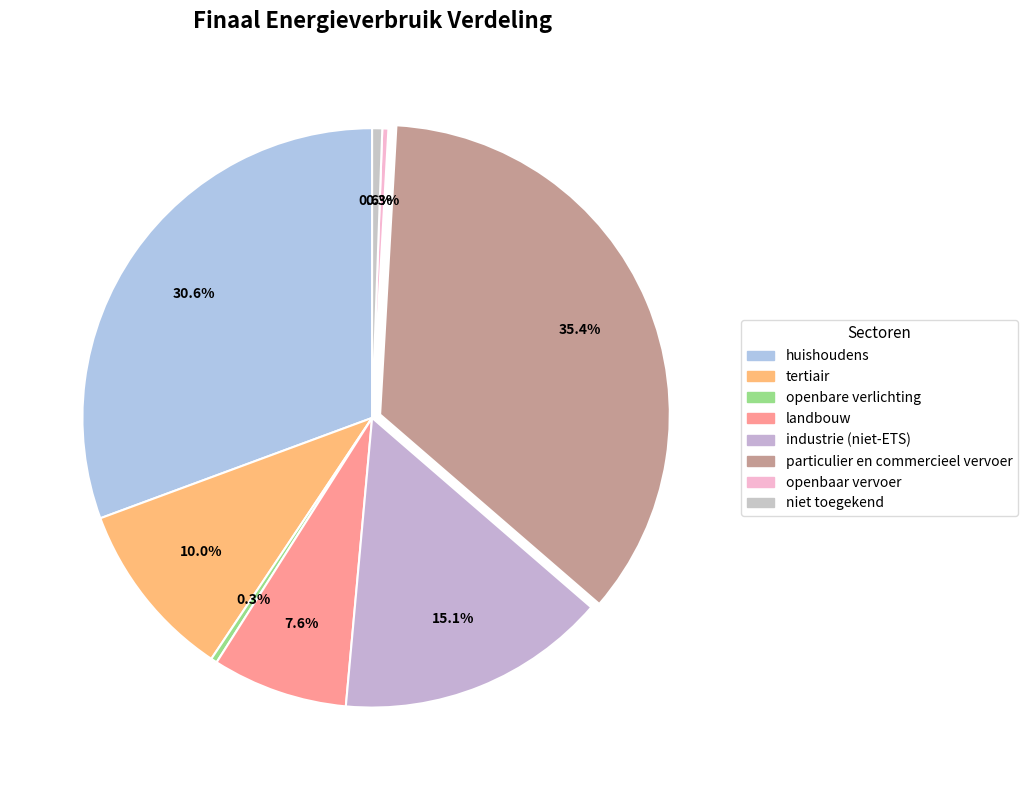

To the nearest percent, what is the average slice percentage?

13%